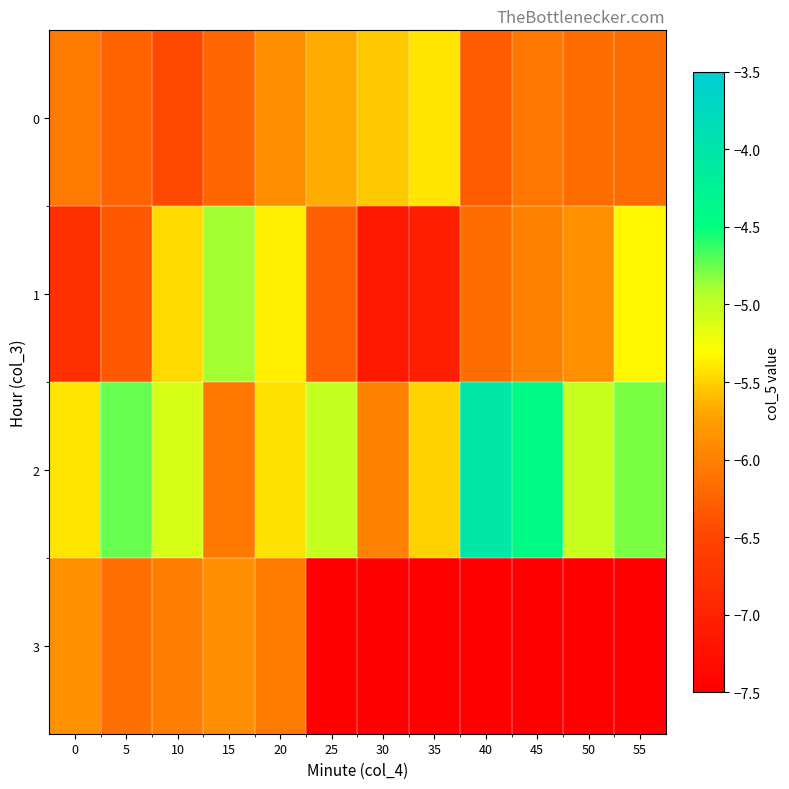

Rank the categories by 1 value from highest to lowest.

15, 55, 20, 10, 50, 45, 40, 25, 5, 0, 35, 30